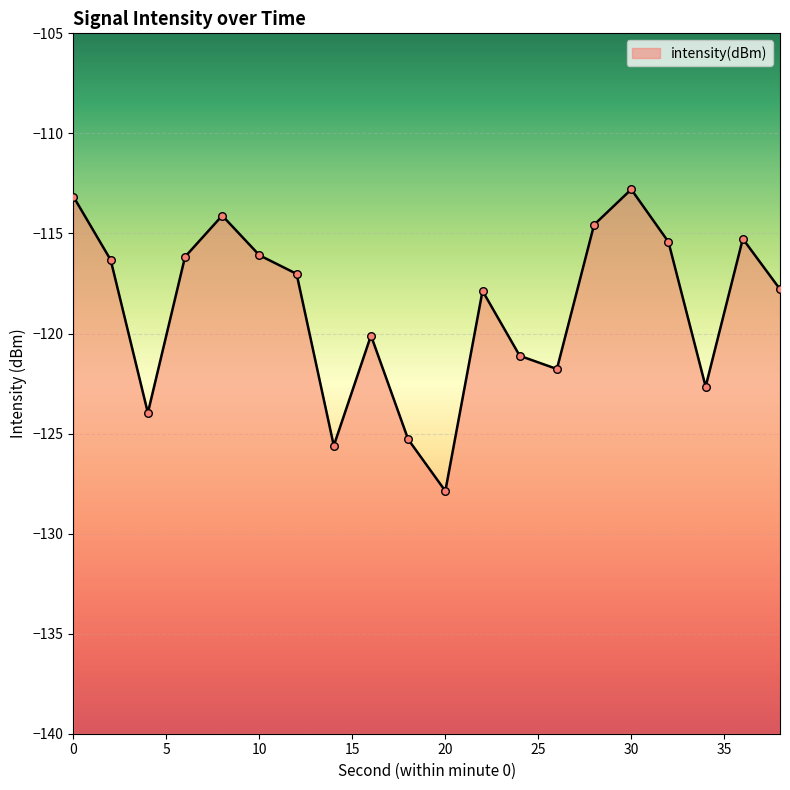

Between 24 and 8, which is larger?

8